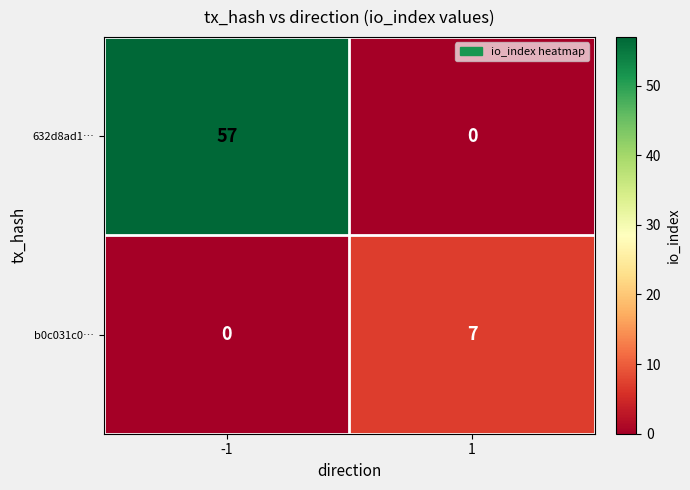

Reading left to right, what are all the values shown in this chart?

632d8ad1…: -1=57	1=0
b0c031c0…: -1=0	1=7